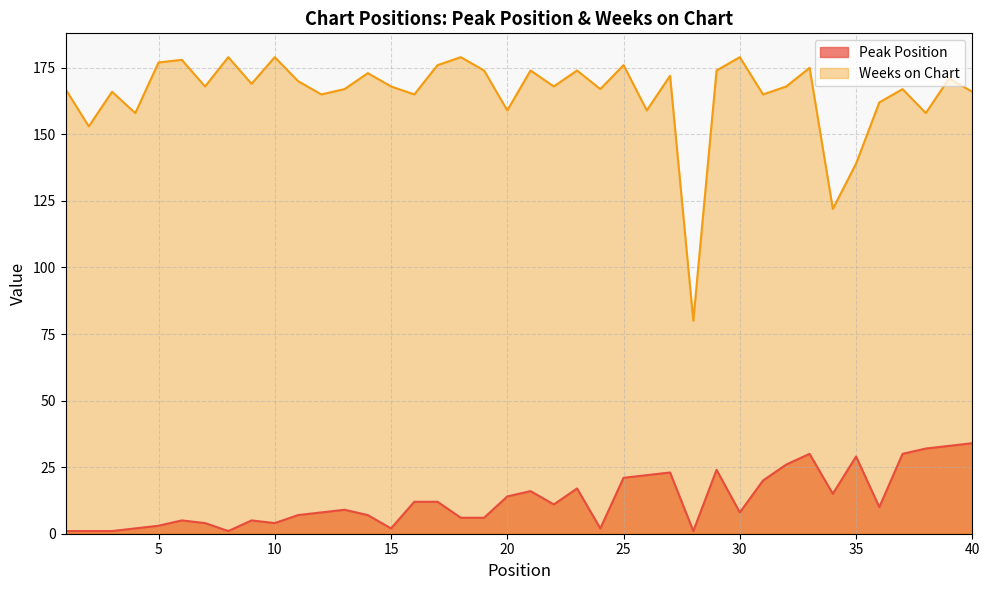

True or false: Weeks on Chart and Peak Position cross at least once.

False